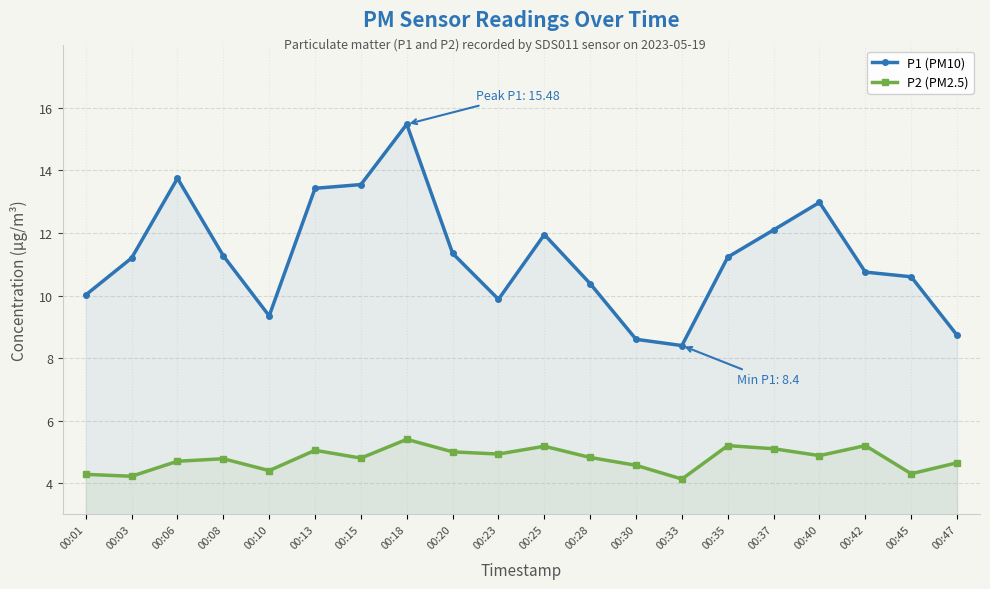

What is the average value of the P2 (PM2.5) series?

4.8